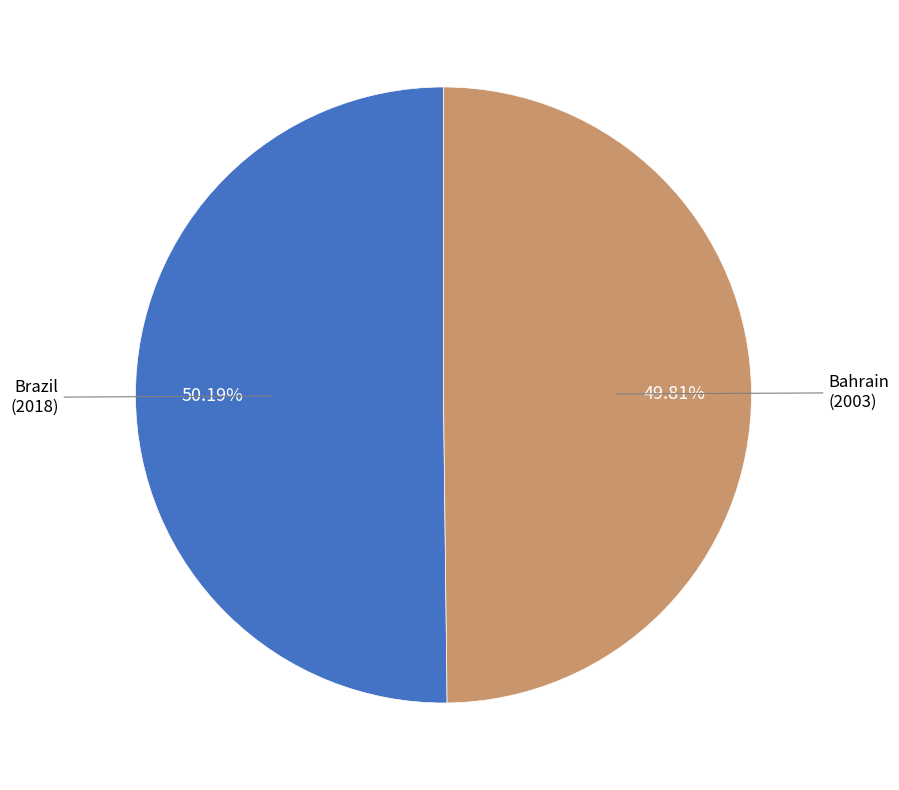

Is there any slice that represents more than half of the pie?

Yes